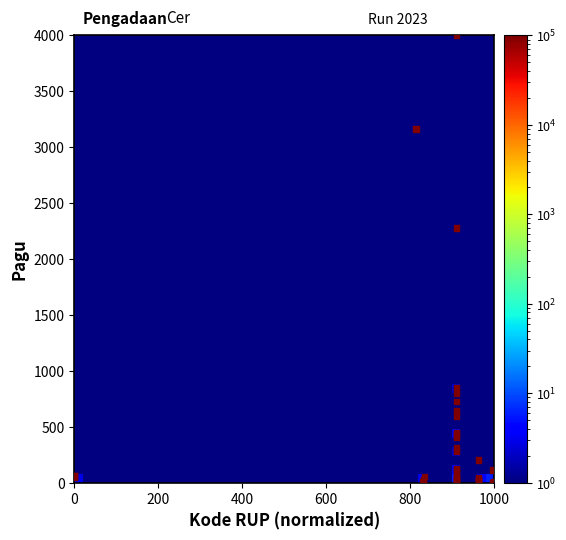

What Y value in the scatter plot is closest to 2000?

2278.1